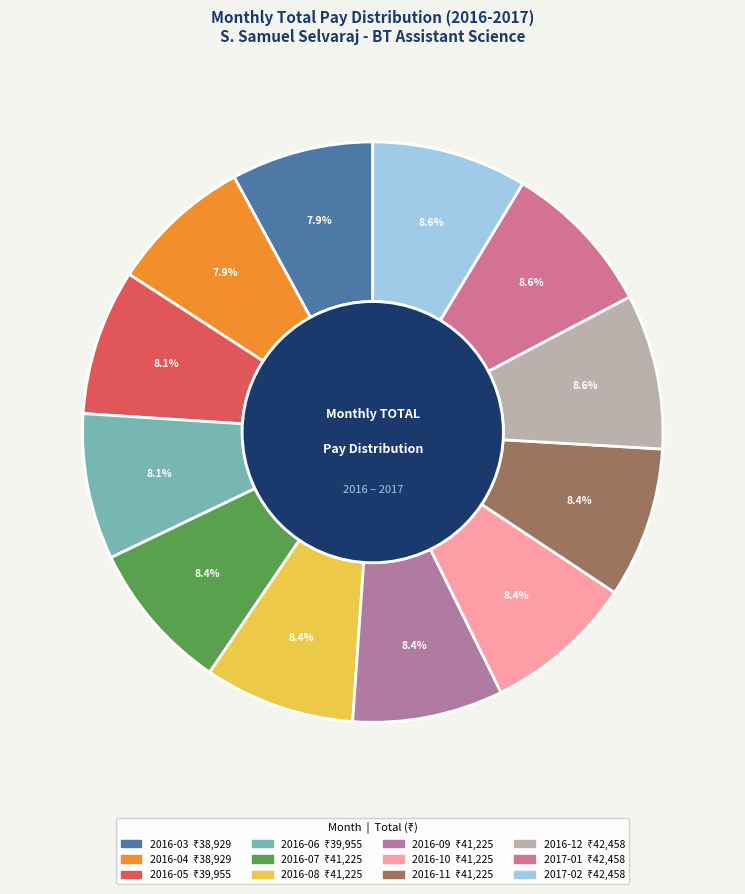

How many slices are in this pie chart?

12